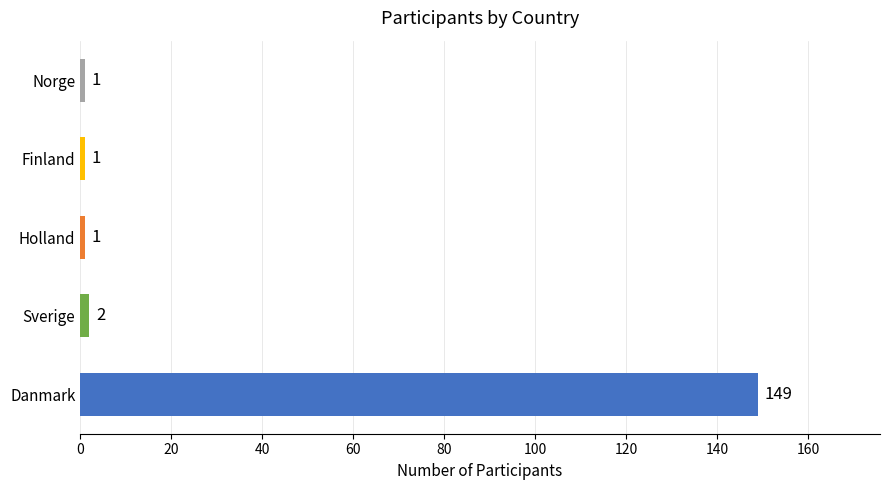

At which category does the chart reach its peak across all series?

Danmark